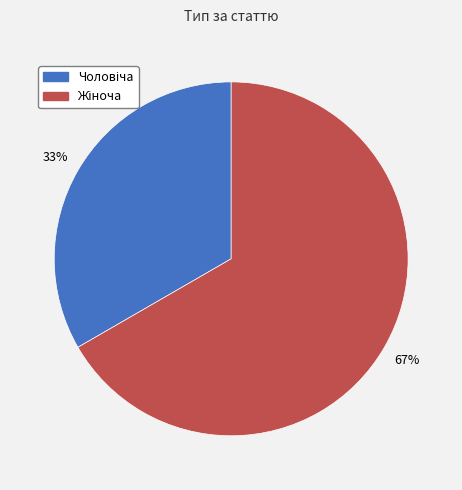

To the nearest percent, what is the average slice percentage?

50%